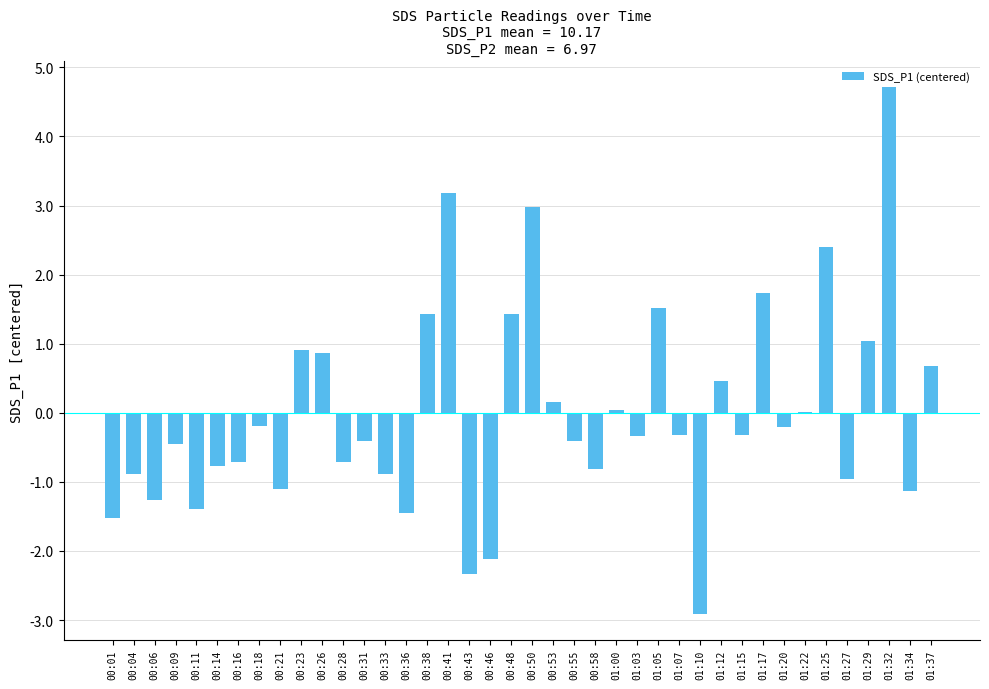

Count the number of data series in this chart.

1